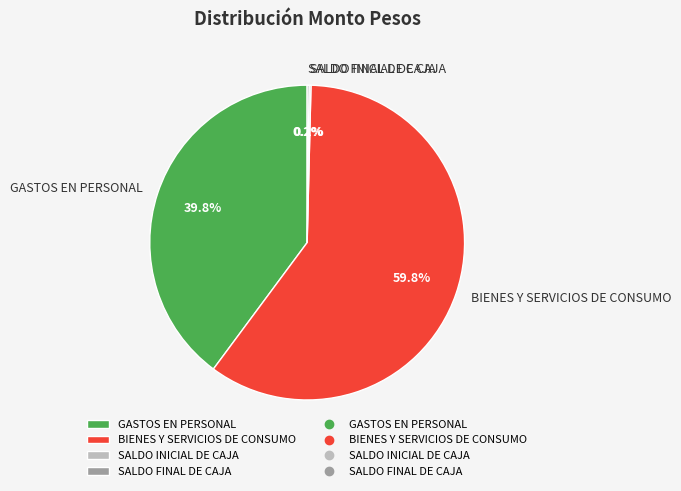

Is it true that GASTOS EN PERSONAL is 46% of the pie?

False